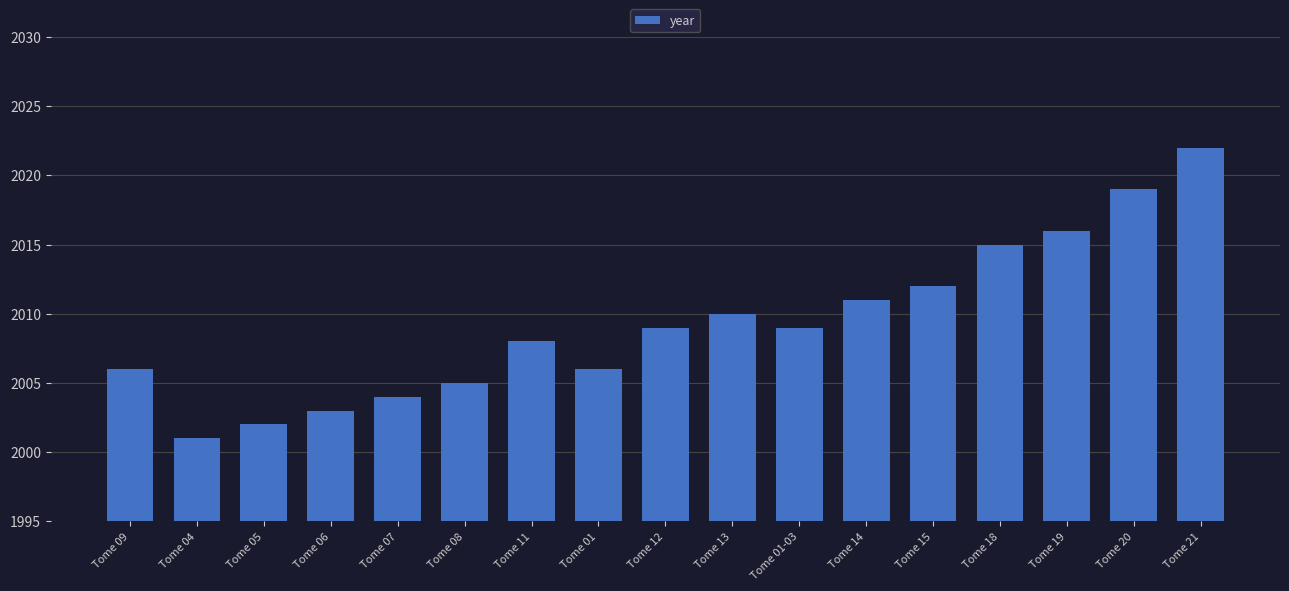

What value does the data have at Tome 06?

2003